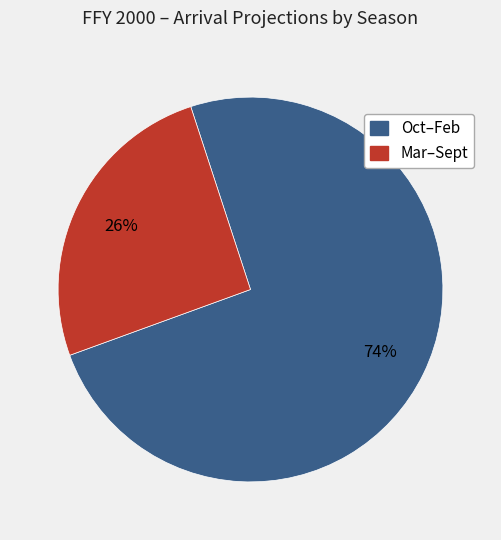

To the nearest percent, what is the average slice percentage?

50%